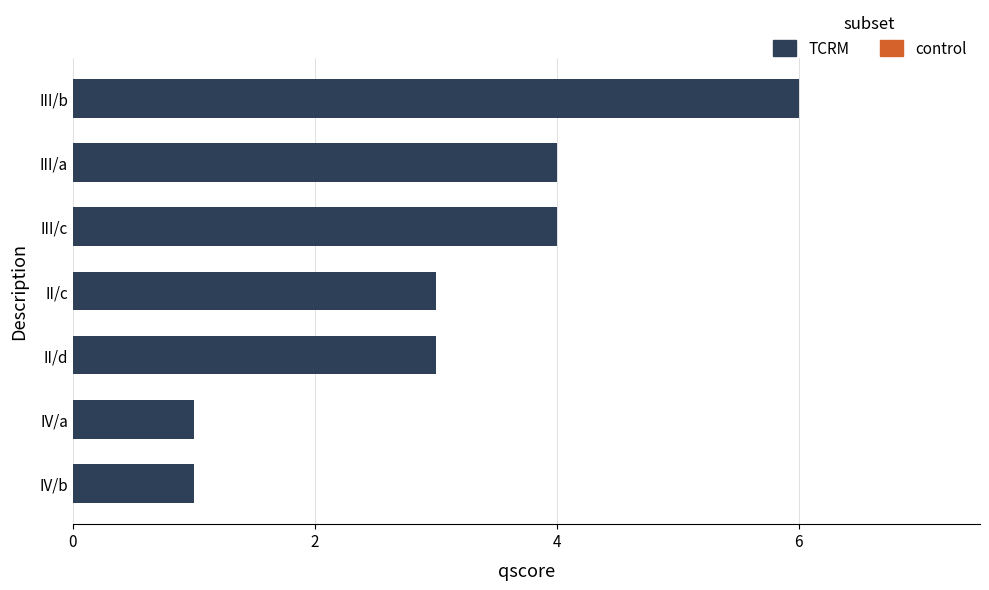

What value does the data have at II/c?

3